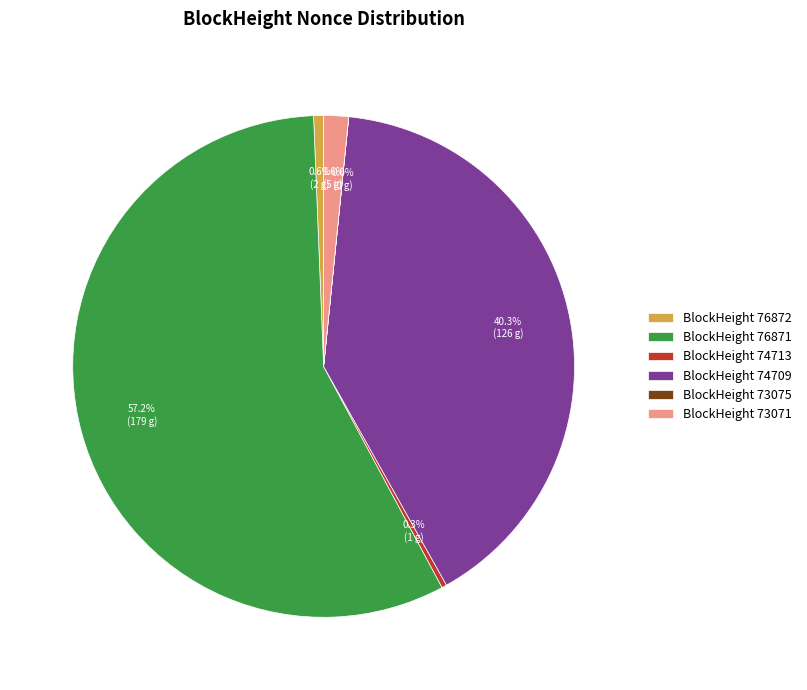

What percentage is NOT represented by BlockHeight 76872?

99.4%